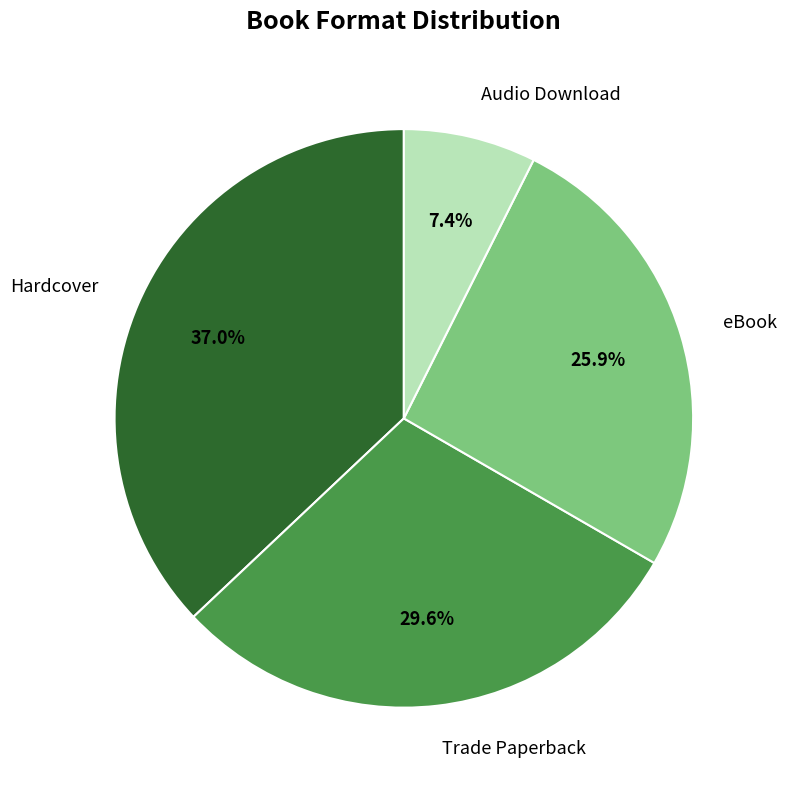

True or false: Audio Download accounts for 7% of the total.

True